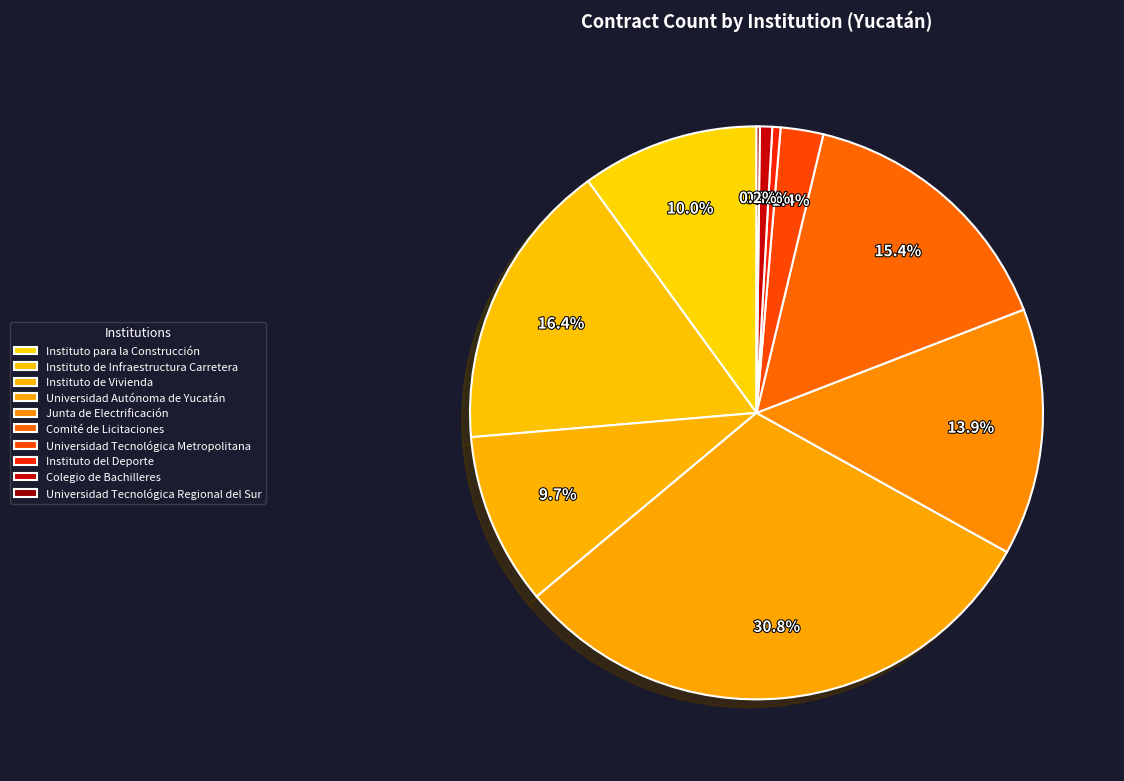

Is there a majority slice in this chart?

No